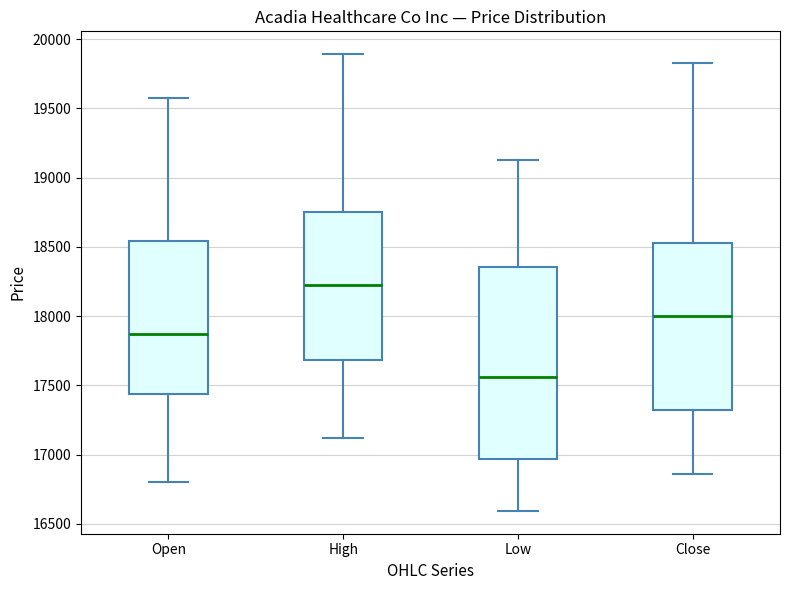

Which box has the highest median line?

High